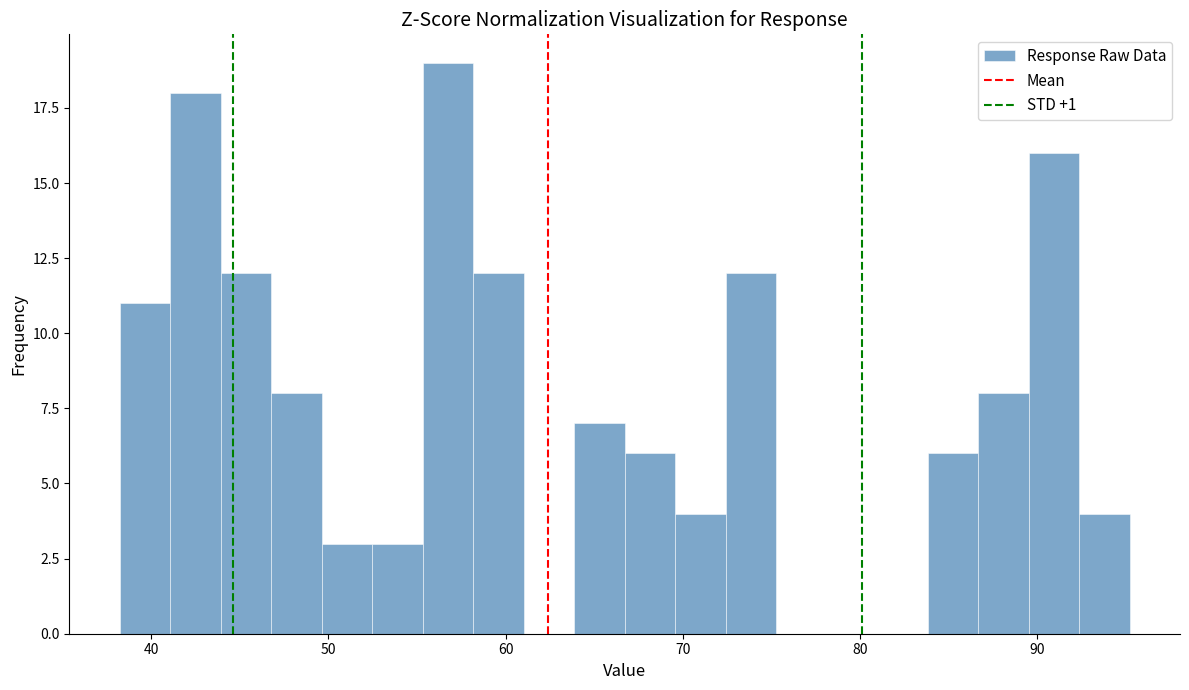

Read against the x-axis, roughly where is the centre of the tallest bar?

57